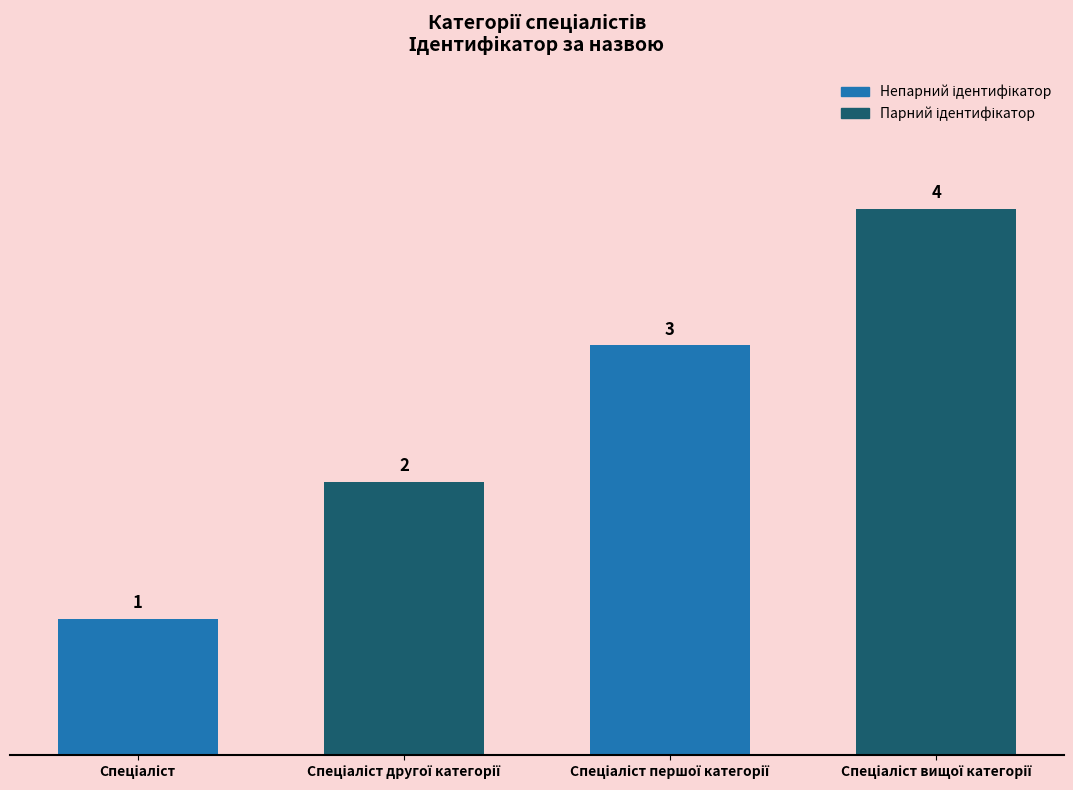

Count the values in the range 2 to 4.

3